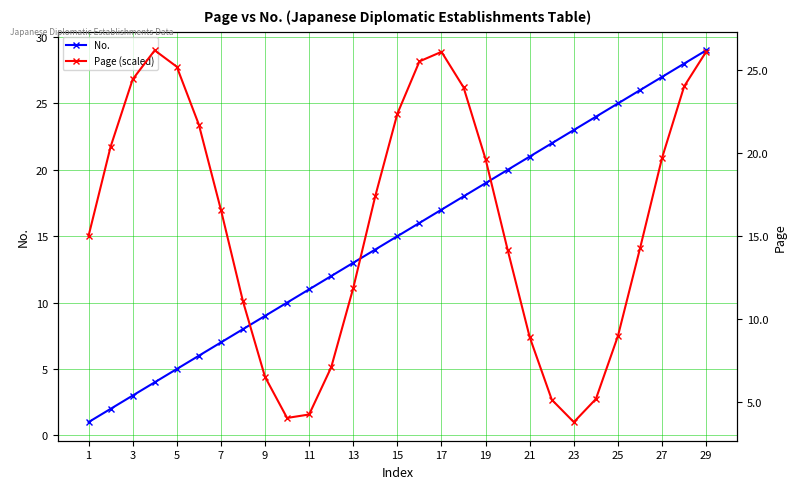

True or false: No. has a value of 17 at 17.

True